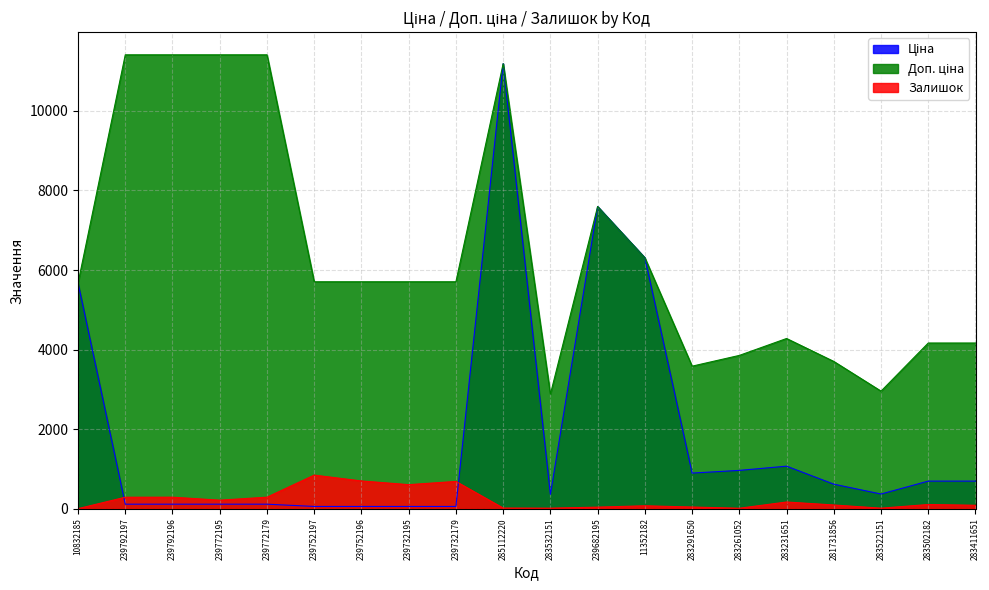

Rank the series by their average value, from lowest to highest.

Залишок, Ціна, Доп. ціна